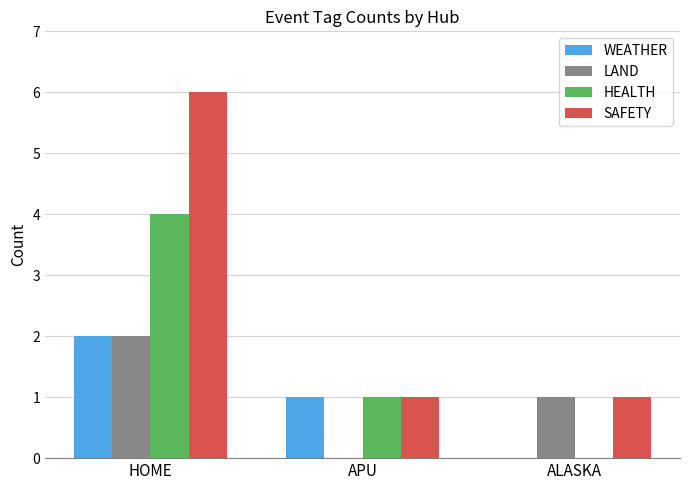

What is the total value across all series at APU?

3